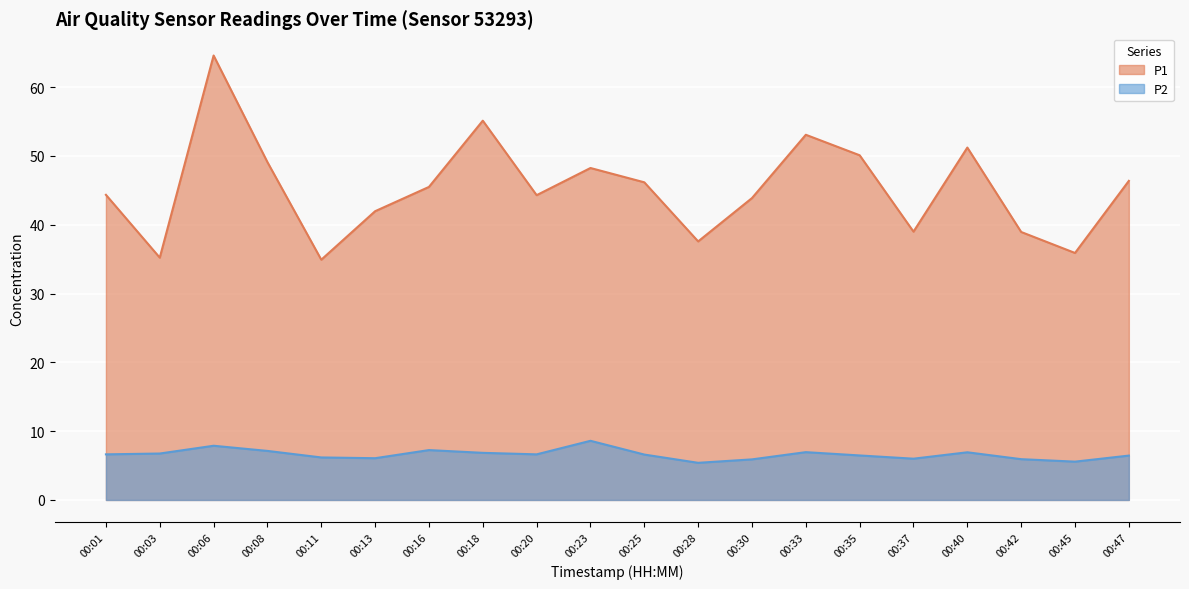

How many interior local peaks does the P2 series have?

5